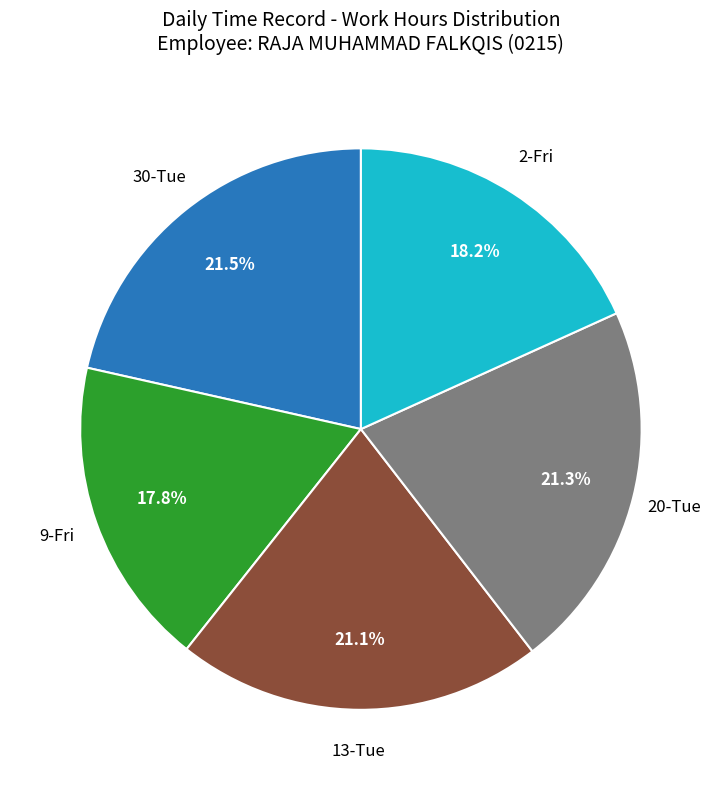

How many slices are in this pie chart?

5